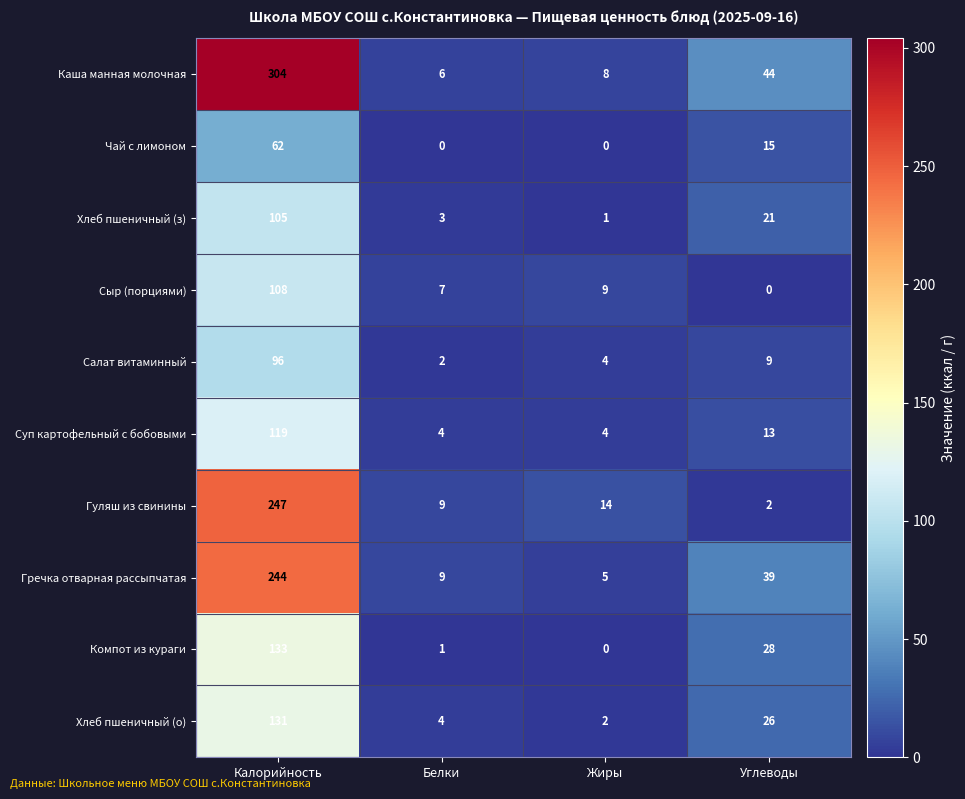

Which label corresponds to the largest value in the chart?

Калорийность